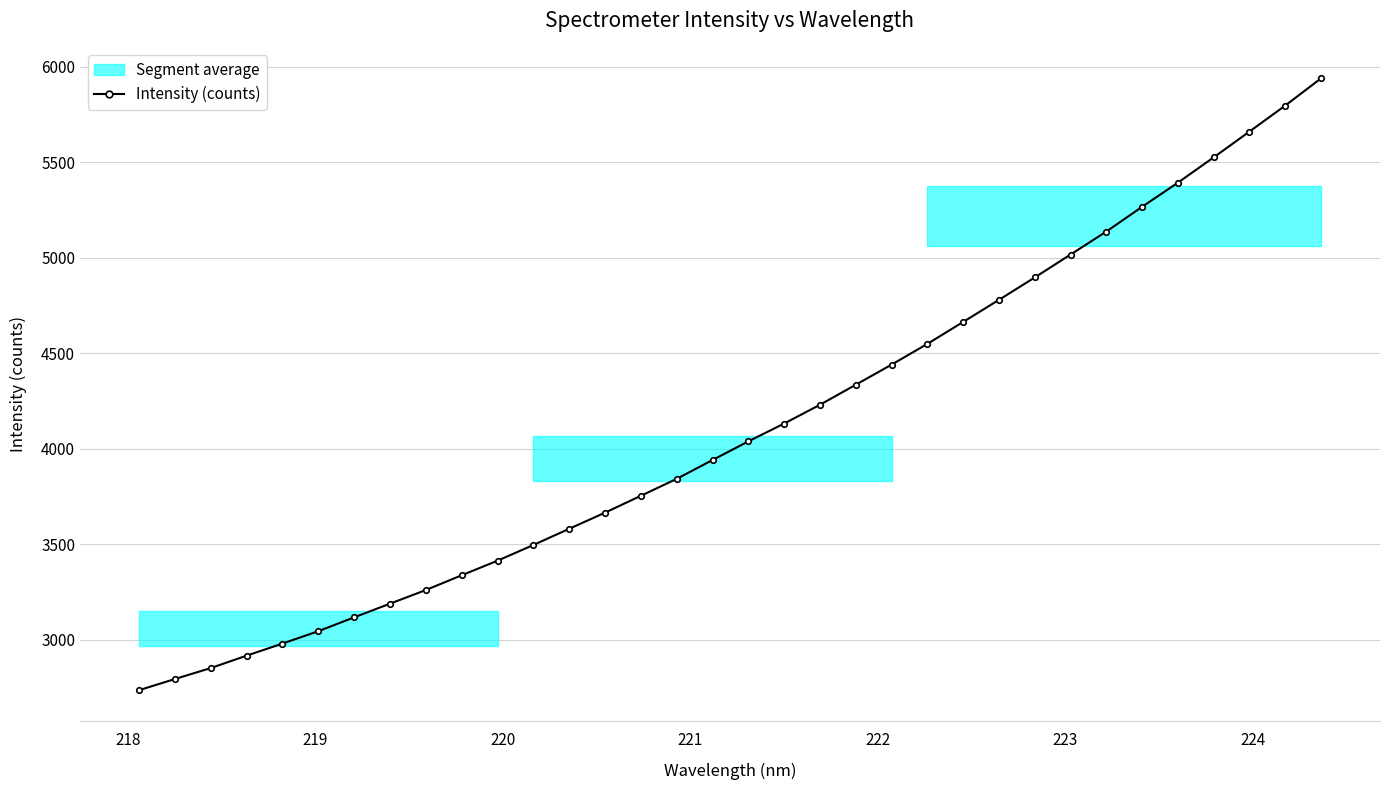

How many lines are shown in the chart?

1